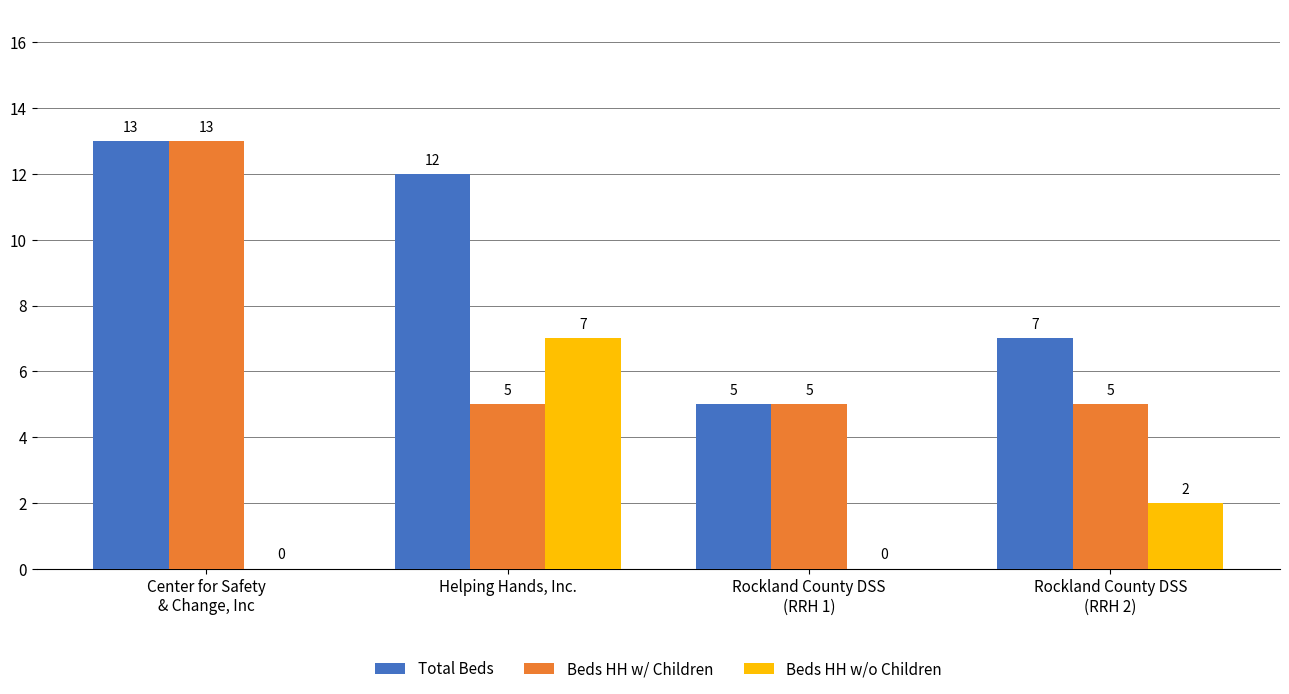

Read the Beds HH w/ Children value at Rockland County DSS
(RRH 1).

5